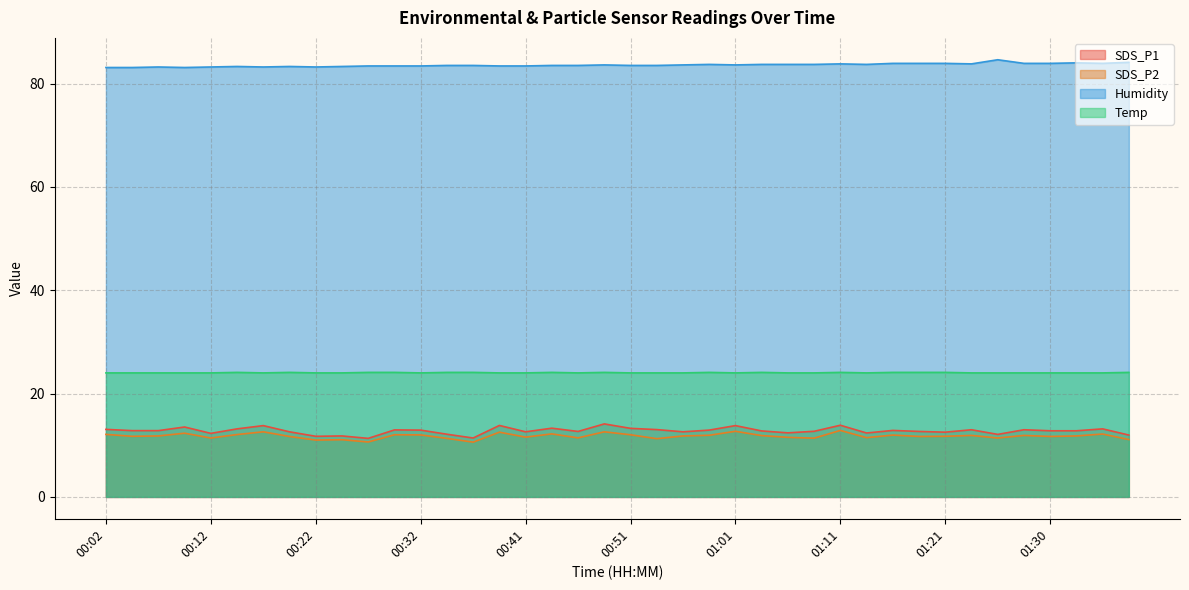

Where does the SDS_P1 series first go above 12?

00:02